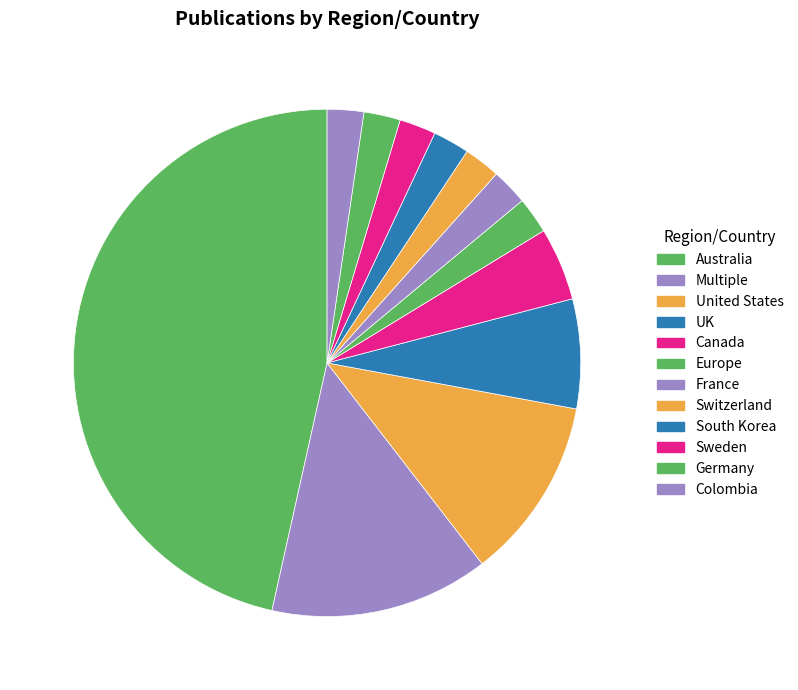

Which category has the biggest portion of the pie?

Australia